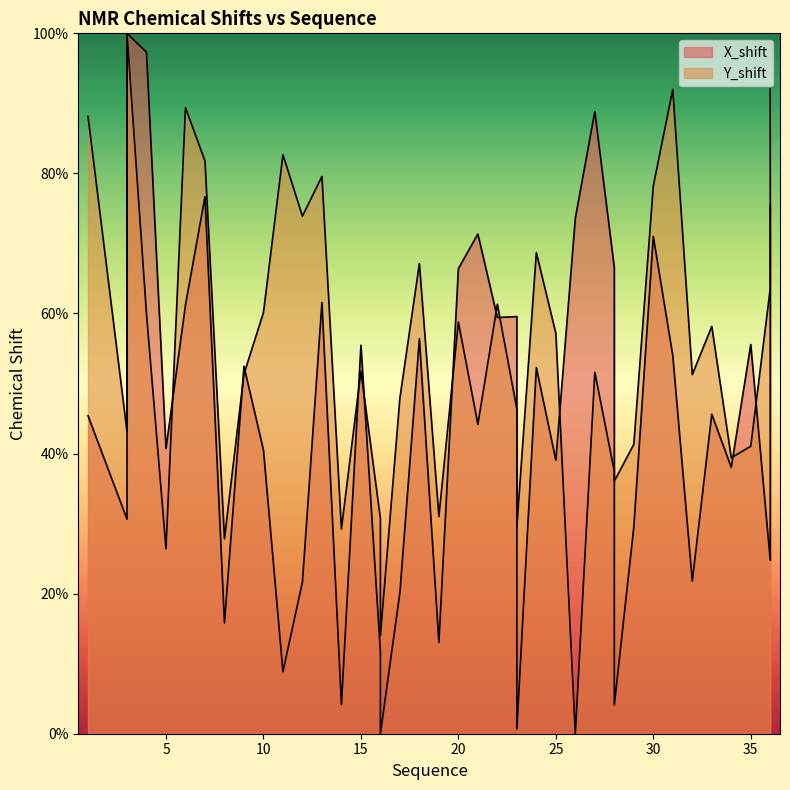

What is the sum of the X_shift values at 22 and 28?

63.5